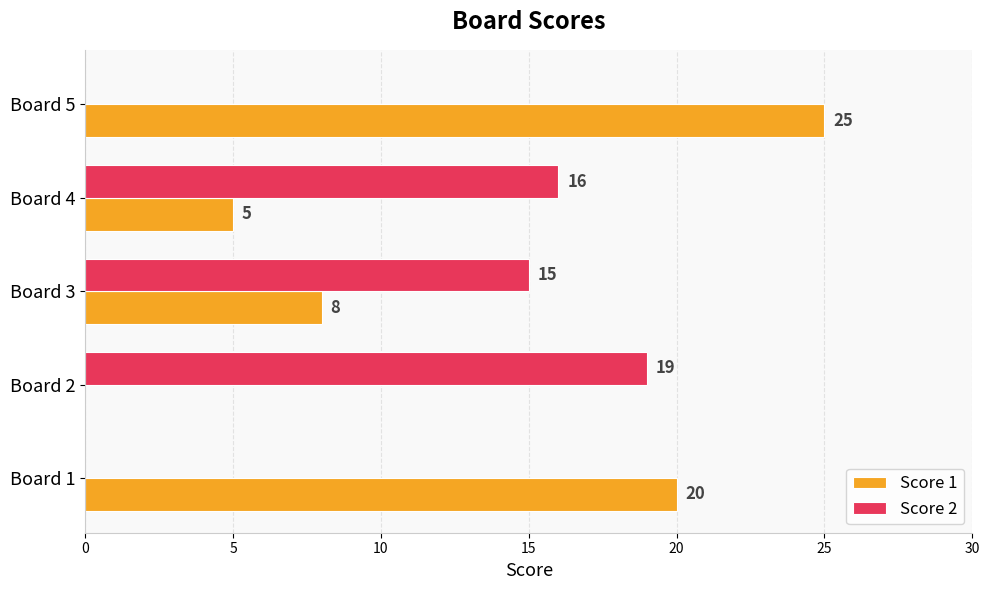

What is the maximum value for Score 2?

19